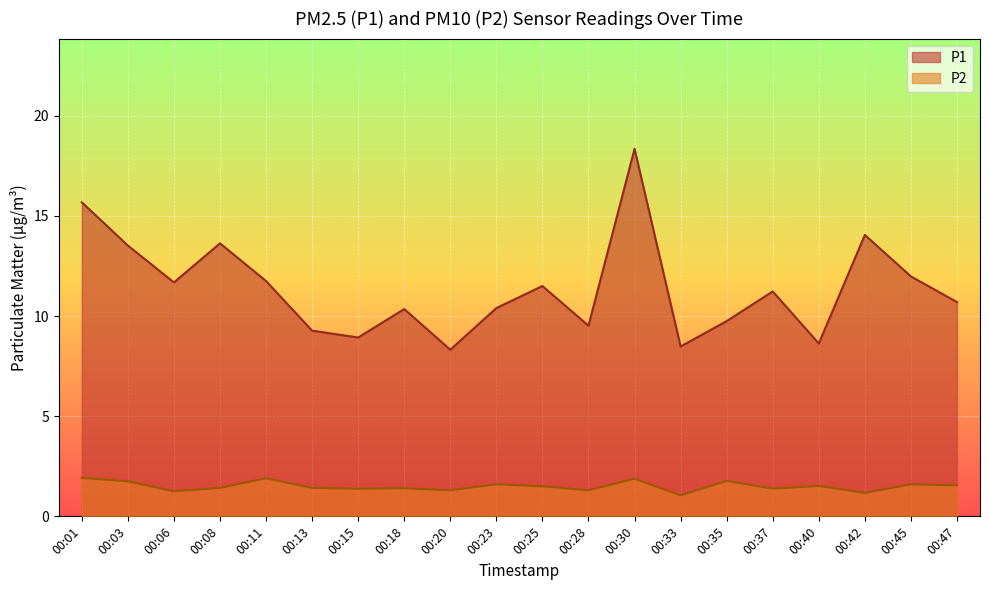

At which category is the sum across all series the highest?

00:30